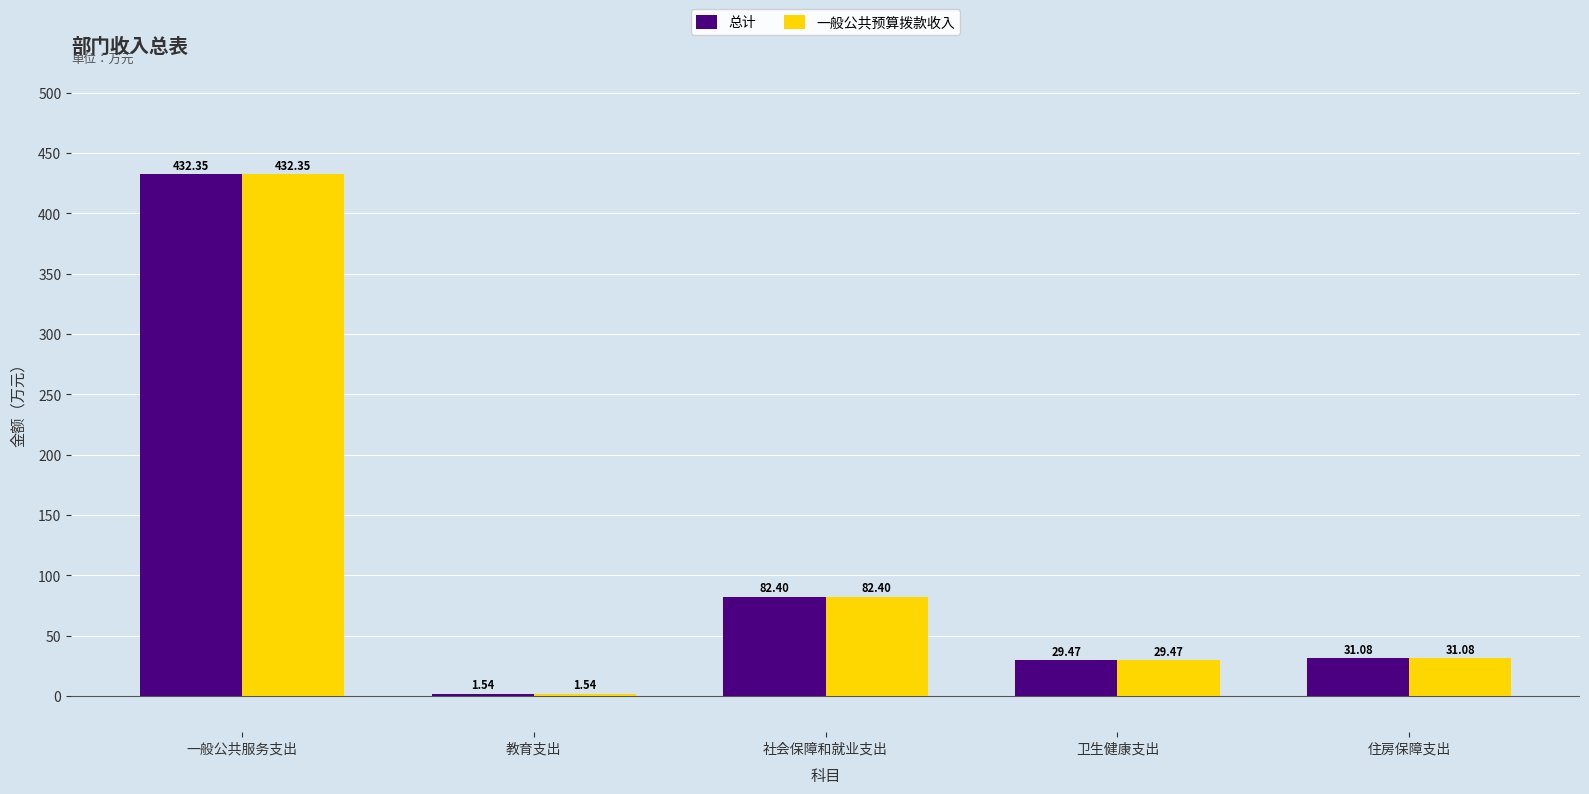

What is the sum of the 一般公共预算拨款收入 values at 住房保障支出 and 社会保障和就业支出?

113.5